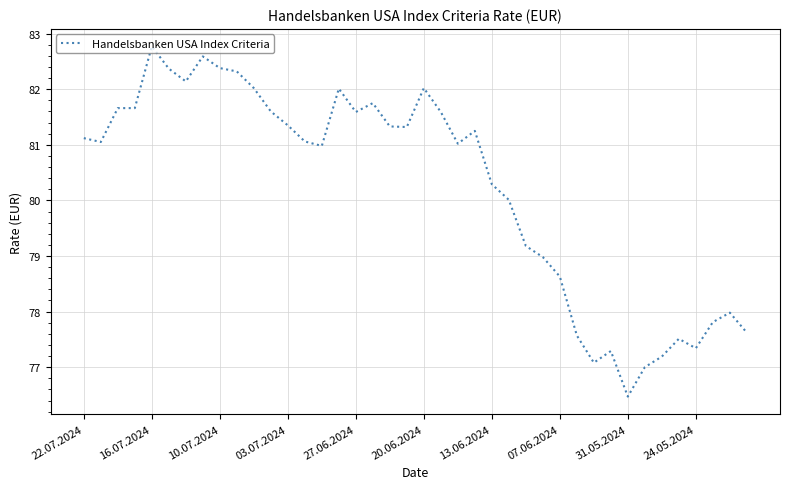

What is the difference between the maximum and minimum values?

6.3